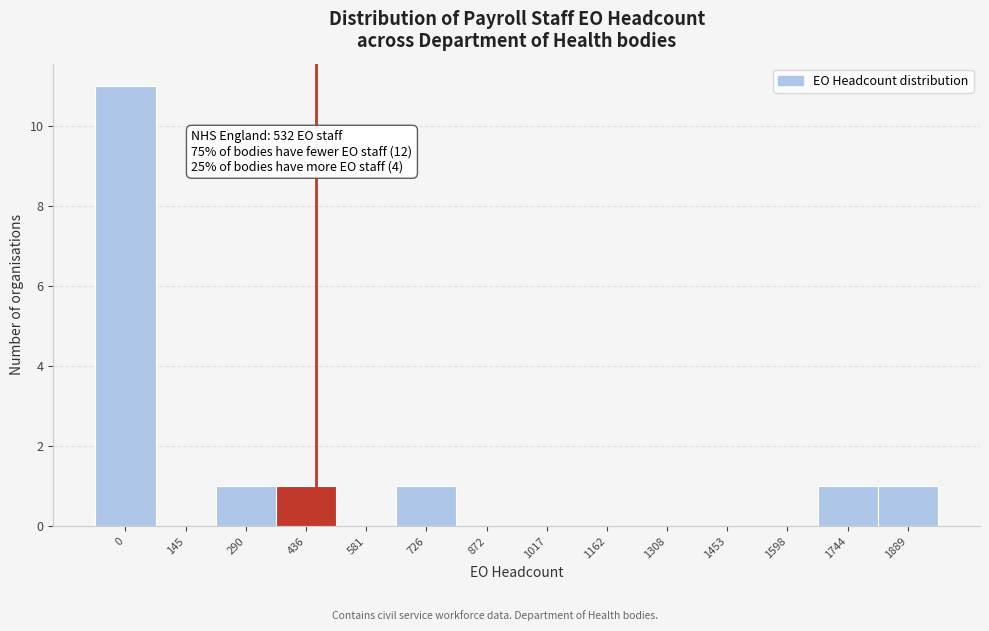

Reading left to right, extract all data points from this chart.

0=11	145=0	290=1	436=1	581=0	726=1	872=0	1017=0	1162=0	1308=0	1453=0	1598=0	1744=1	1889=1